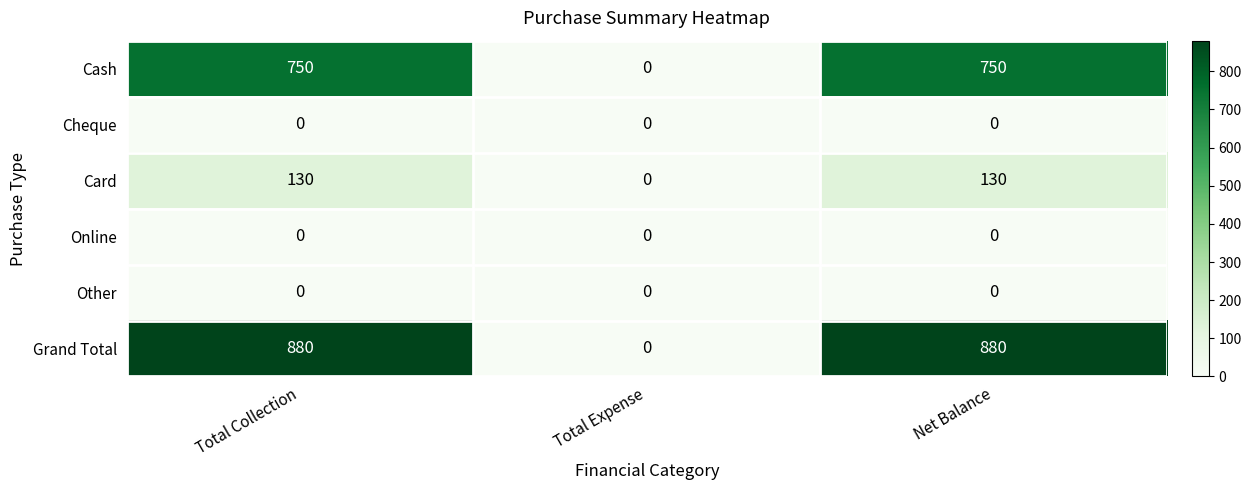

True or false: Grand Total has a value of 880 at Total Collection.

True